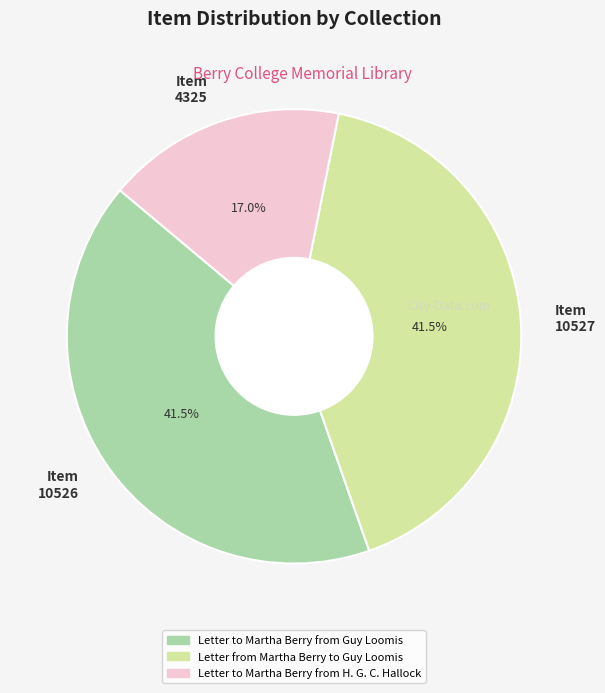

Which slice is the smallest?

Item 4325